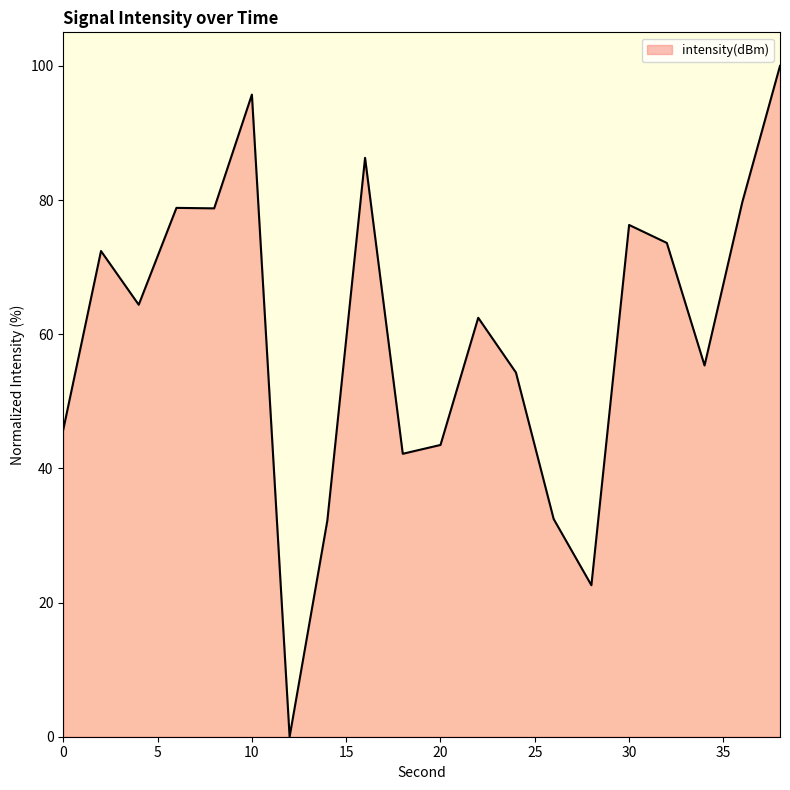

What is the average value?

59.8